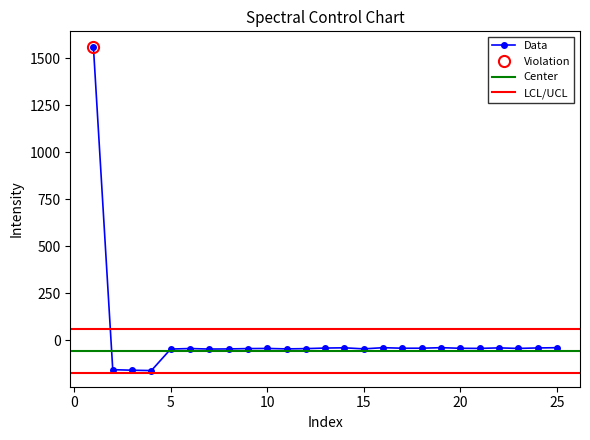

Does the chart display data point markers on the line(s)?

Yes